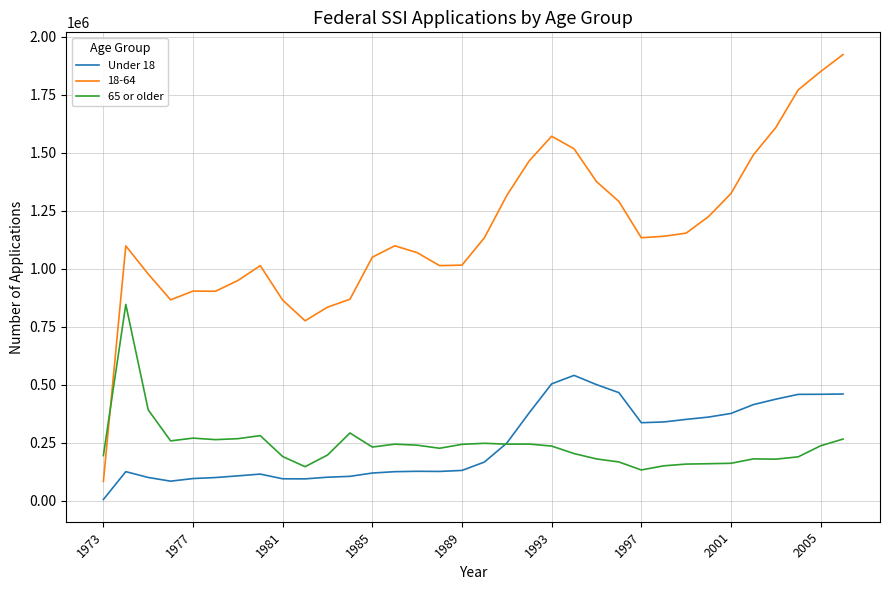

Which series has the largest total across all categories?

18-64